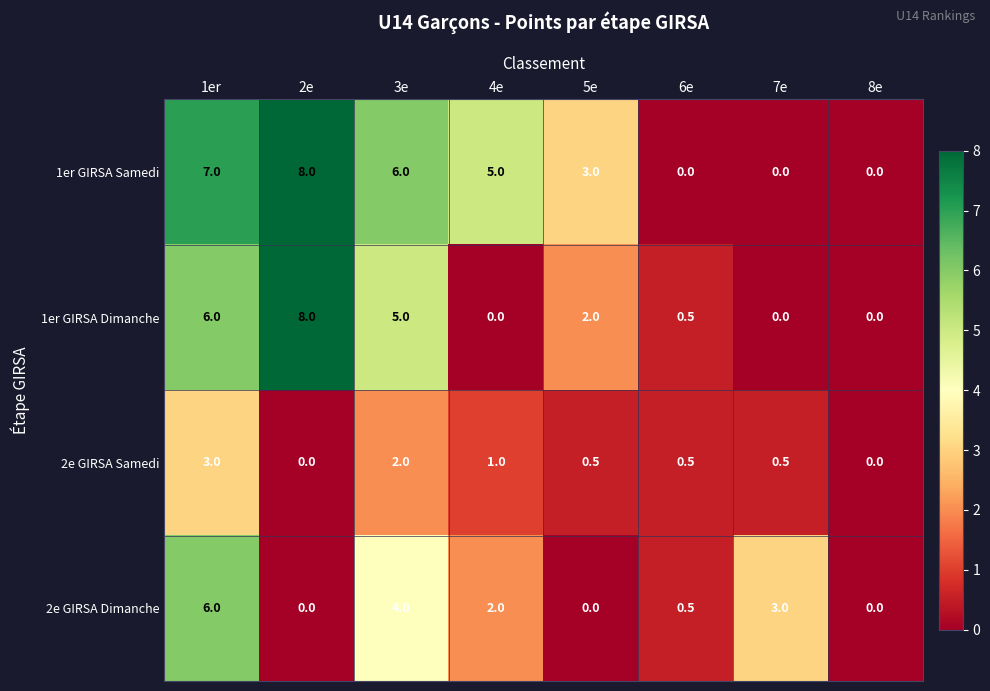

At 4e, list the series in order from smallest to largest.

1er GIRSA Dimanche, 2e GIRSA Samedi, 2e GIRSA Dimanche, 1er GIRSA Samedi